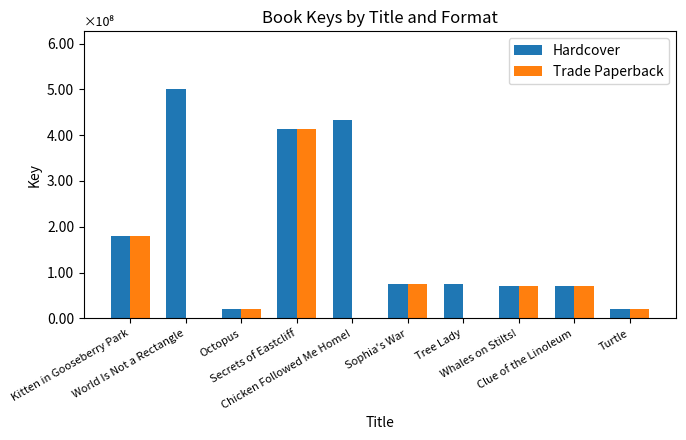

What are all the series names shown in the legend?

Hardcover, Trade Paperback